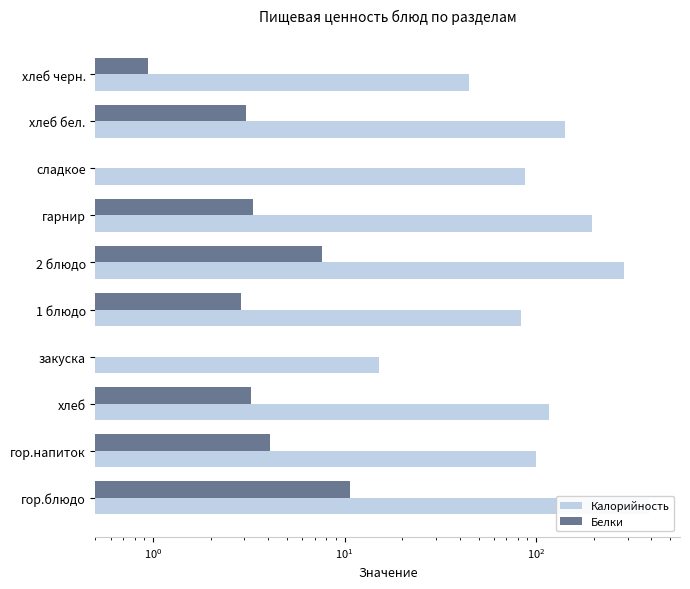

What are all the series names shown in the legend?

Калорийность, Белки